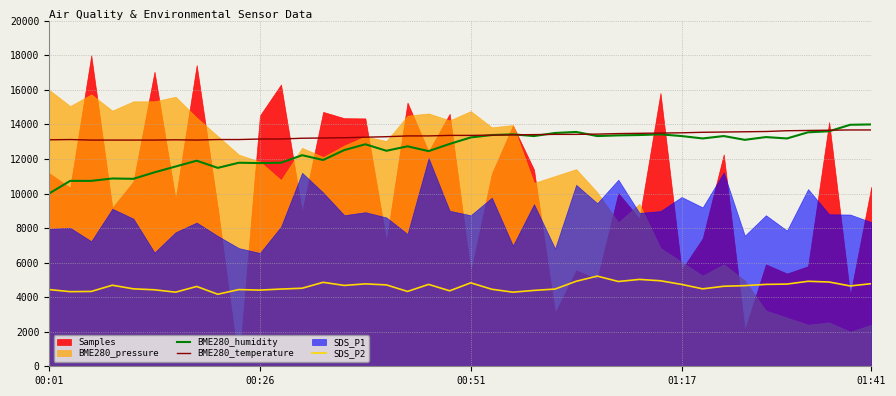

What is the lowest value of the BME280_humidity series?

10000.0